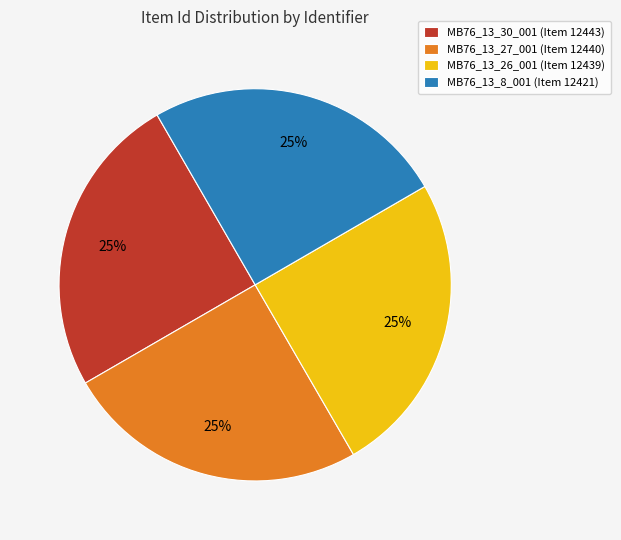

What is the ratio of the value at MB76_13_30_001 (Item 12443) to the value at MB76_13_26_001 (Item 12439)?

1.0